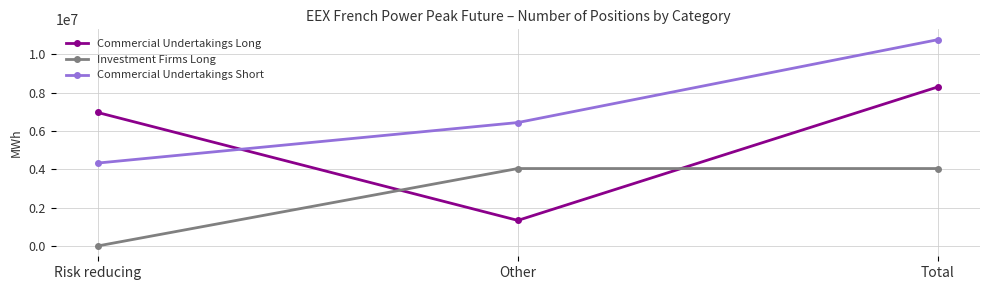

How many distinct data groups are displayed?

3